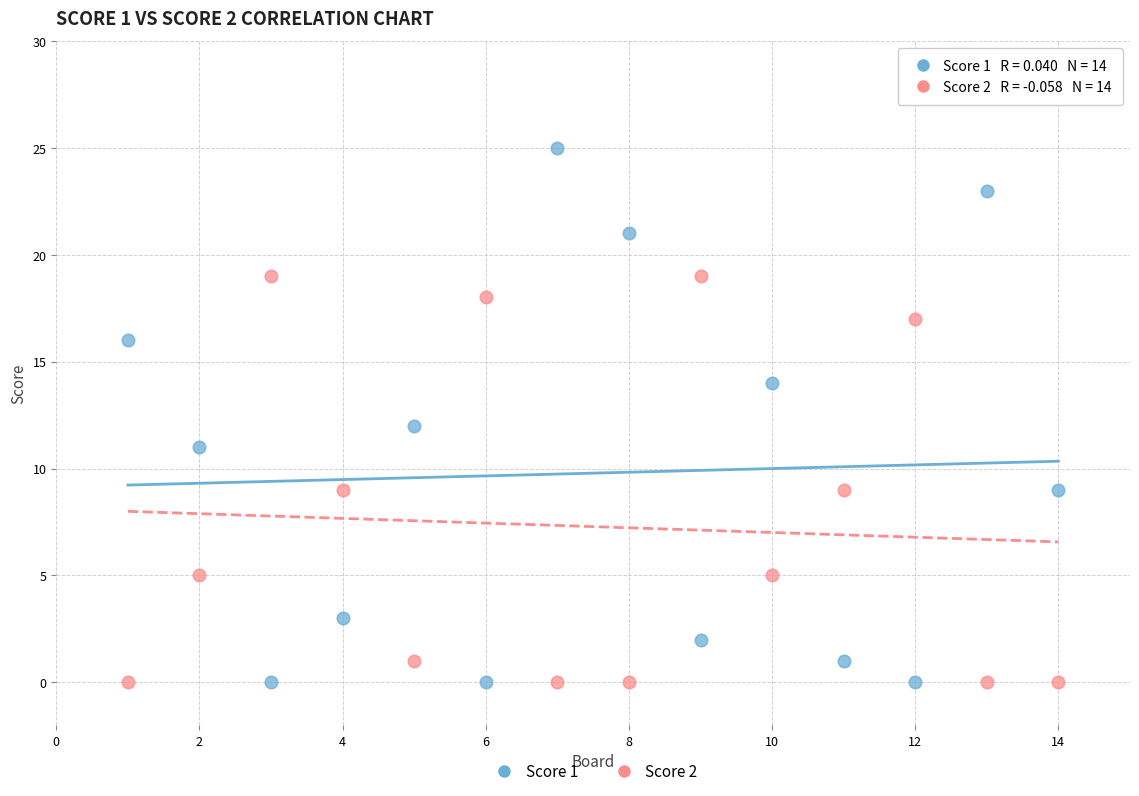

Which series reaches the maximum Y coordinate?

Score 1